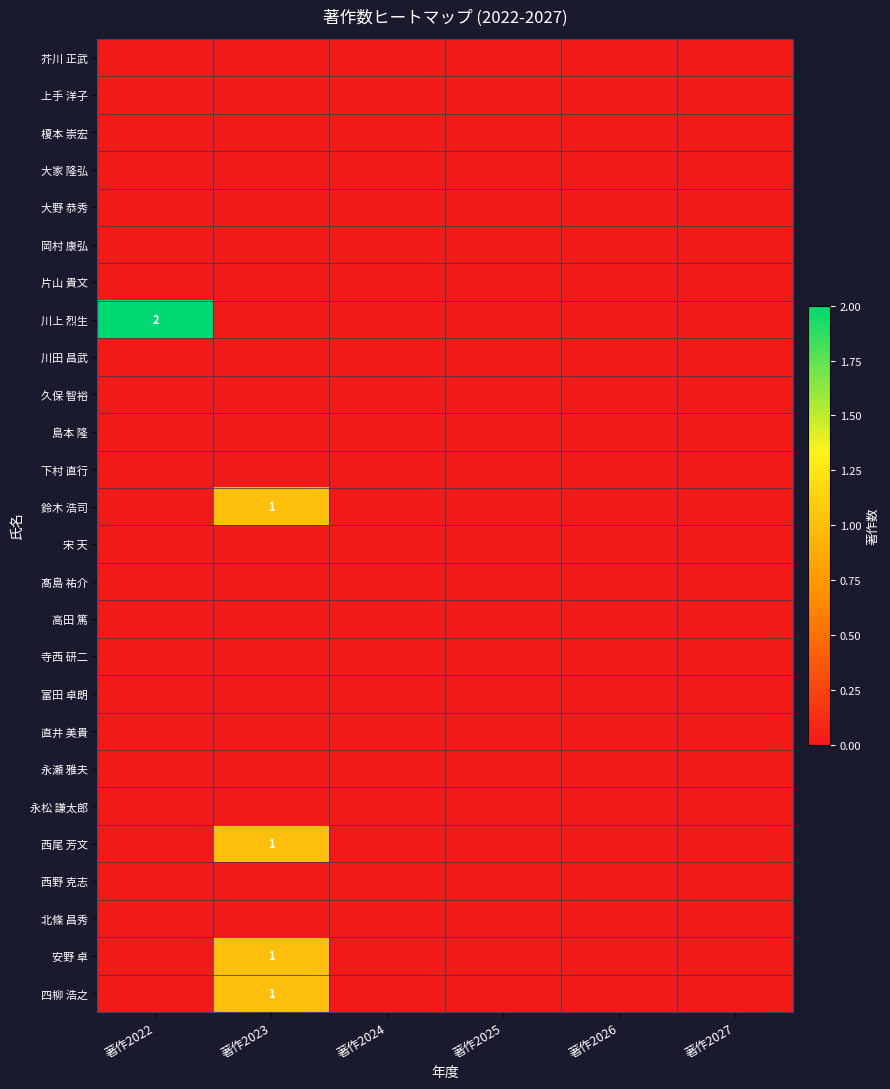

Is it true that 久保 智裕 equals 0 at 著作2027?

True